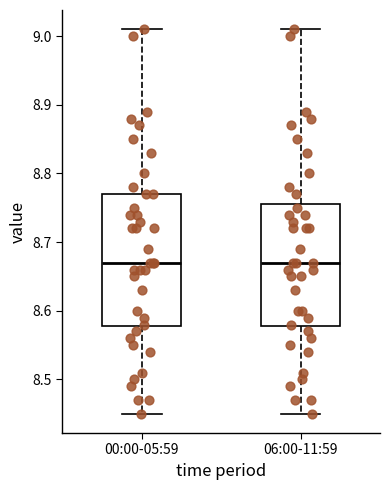

Reading left to right, transcribe this box plot: for each box, give where its median line is, the range the box spans, and where its two whiskers end, as read against the y-axis. The values are not printed on the chart, so give them approximately, as read against the axis.

00:00-05:59: median 8.67, box 8.58 to 8.77, whiskers 8.45 to 9.01
06:00-11:59: median 8.67, box 8.58 to 8.76, whiskers 8.45 to 9.01